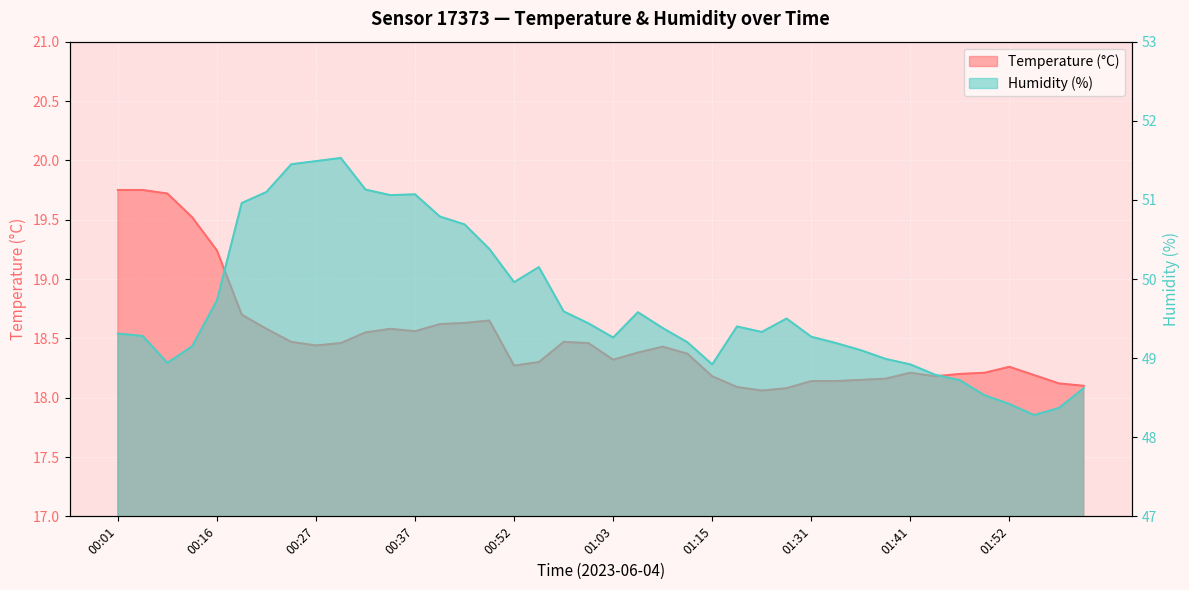

True or false: Temperature (°C) has more than 1 interior local peaks.

True